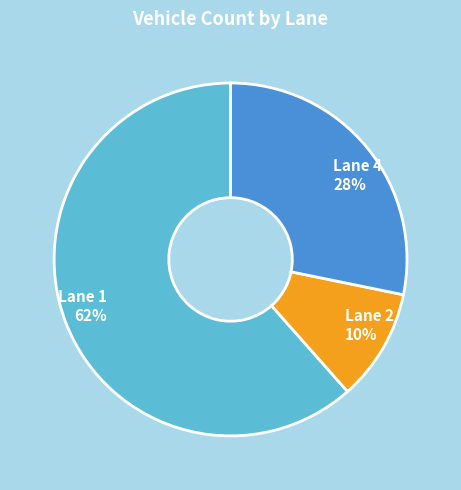

Which category has the biggest portion of the pie?

Lane 1